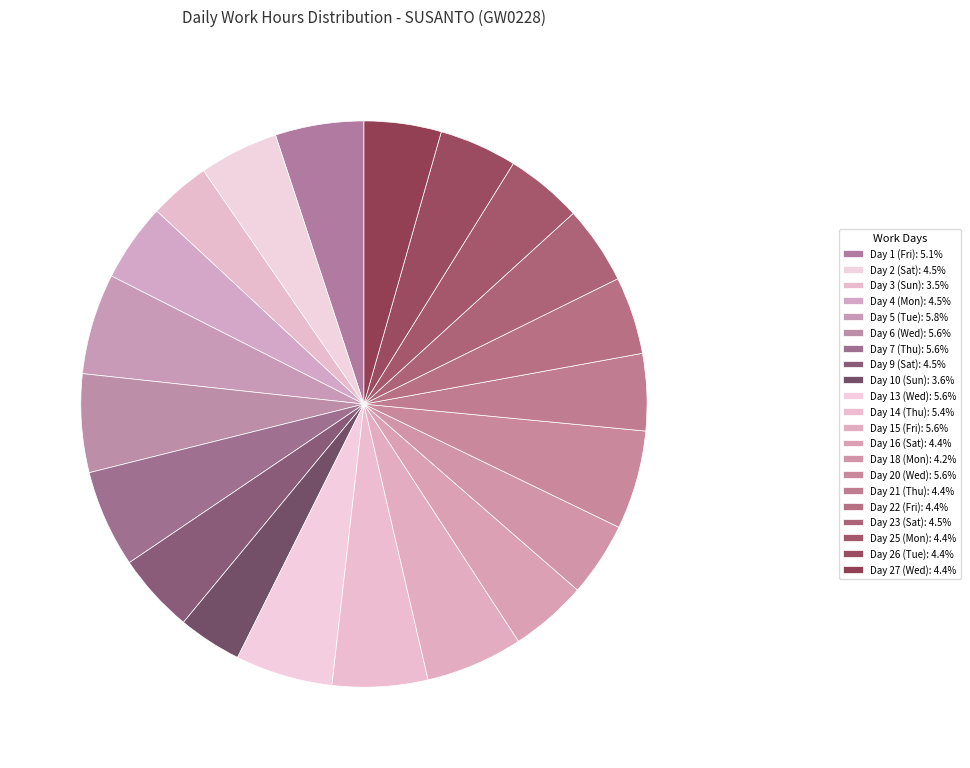

Count the number of slices in the pie.

21